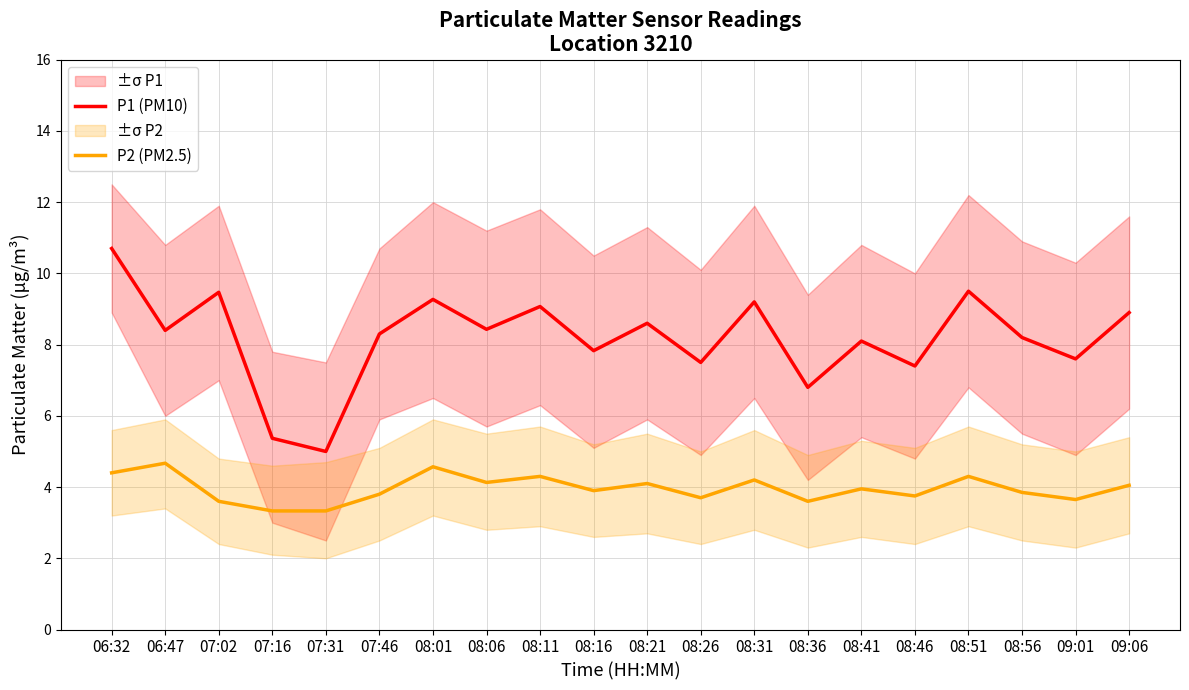

How many lines are shown in the chart?

2